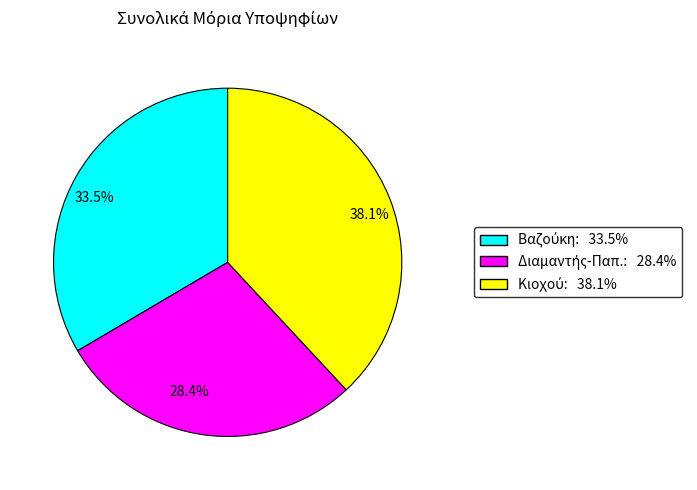

Is 38.1% the majority of the pie?

No